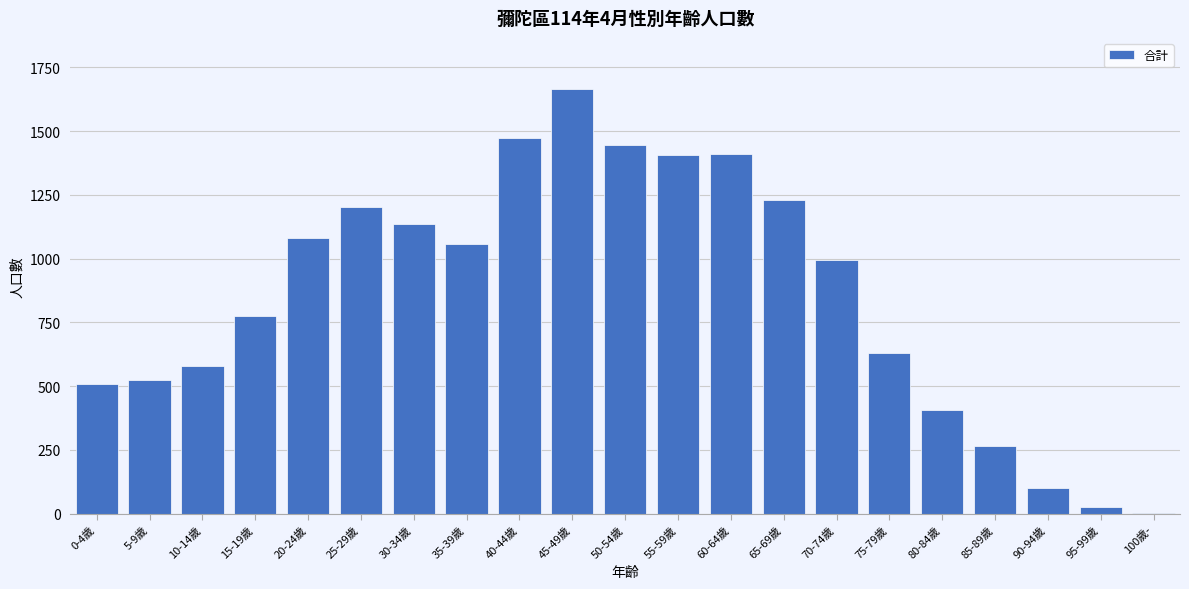

True or false: the data shows 2081 at 50-54歲.

False